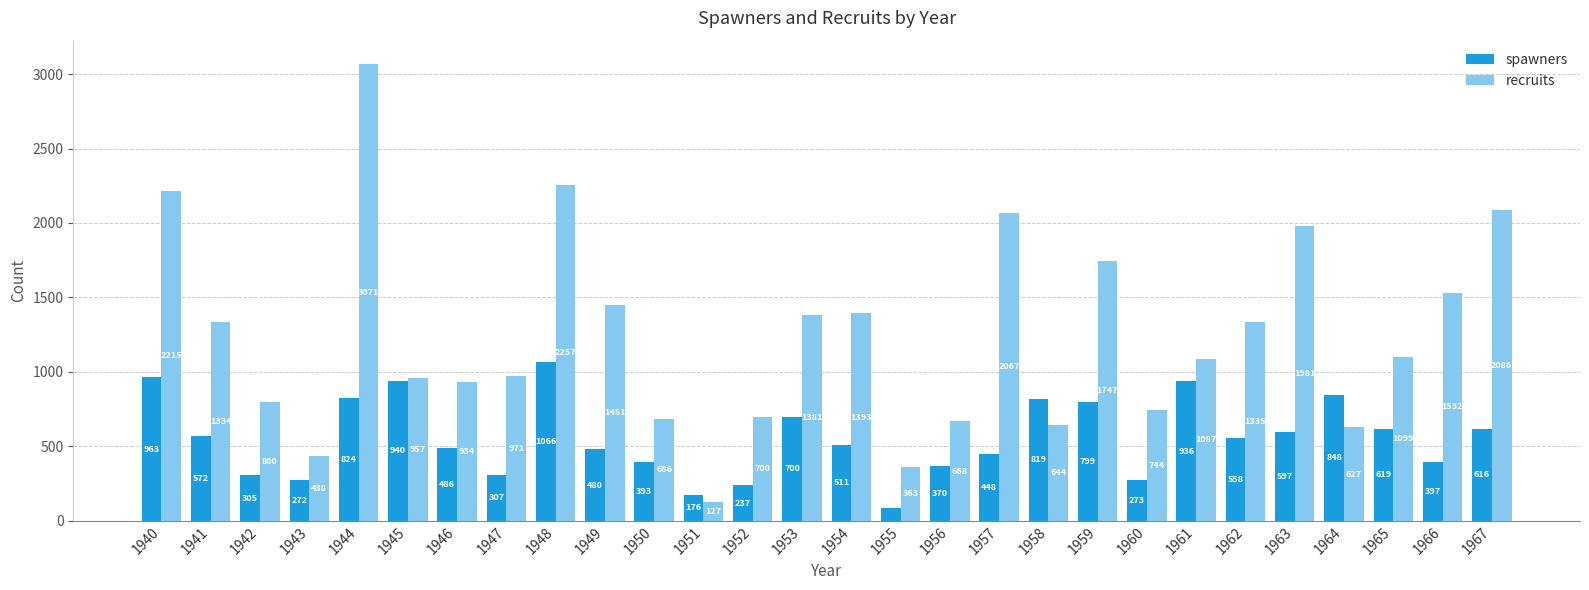

Reading right to left, what are all the values shown in this chart?

spawners: 1967=616	1966=397	1965=619	1964=848	1963=597	1962=558	1961=936	1960=273	1959=799	1958=819	1957=448	1956=370	1955=87	1954=511	1953=700	1952=237	1951=176	1950=393	1949=480	1948=1066	1947=307	1946=486	1945=940	1944=824	1943=272	1942=305	1941=572	1940=963
recruits: 1967=2086	1966=1532	1965=1099	1964=627	1963=1981	1962=1335	1961=1087	1960=744	1959=1747	1958=644	1957=2067	1956=668	1955=363	1954=1393	1953=1381	1952=700	1951=127	1950=686	1949=1451	1948=2257	1947=971	1946=934	1945=957	1944=3071	1943=438	1942=800	1941=1334	1940=2215